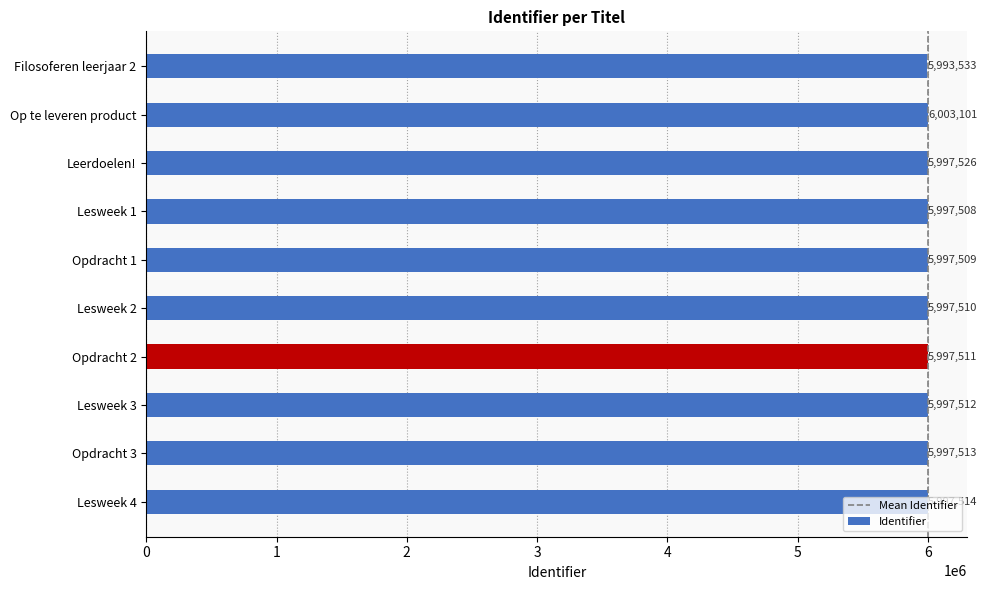

List the labels in order of value, smallest first.

Filosoferen leerjaar 2, Lesweek 1, Opdracht 1, Lesweek 2, Opdracht 2, Lesweek 3, Opdracht 3, Lesweek 4, Leerdoelen!, Op te leveren product